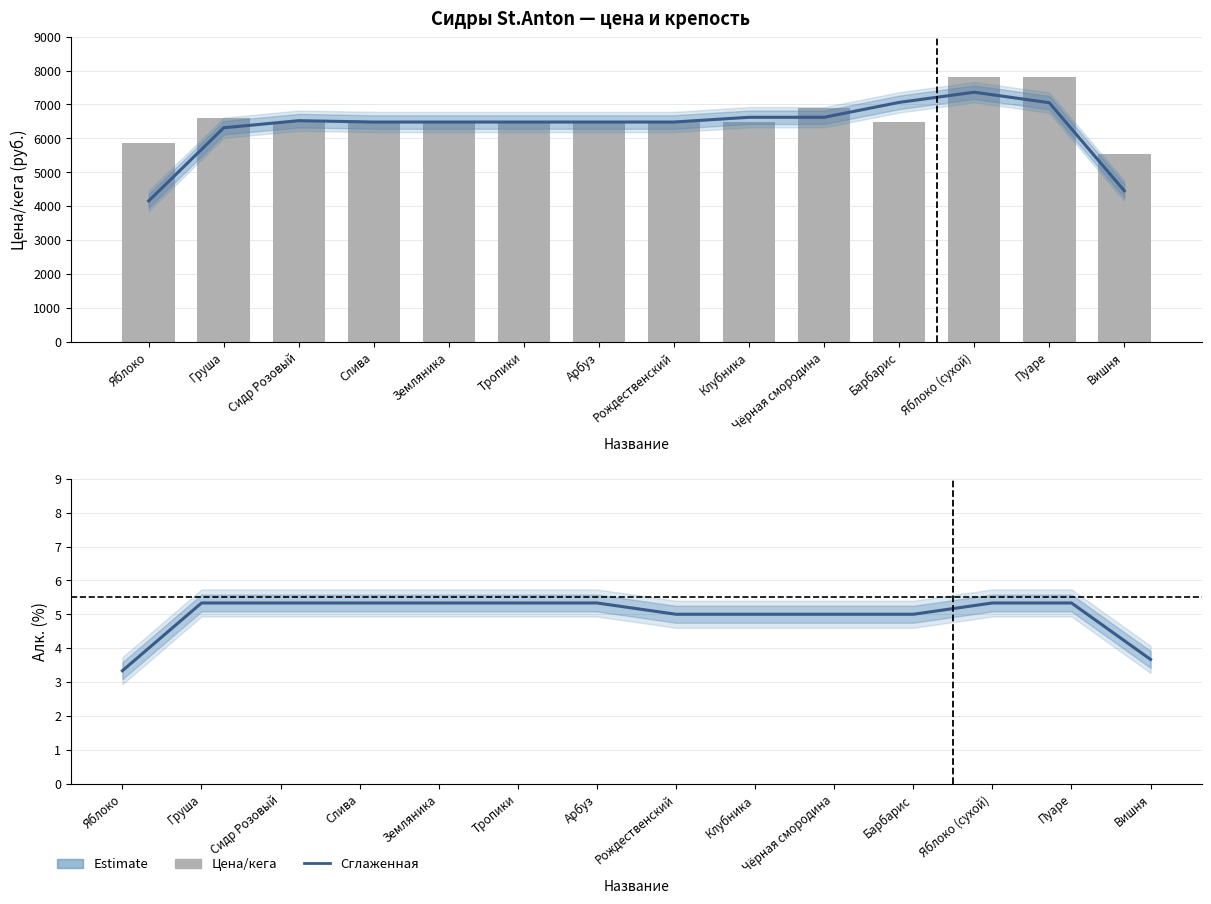

How many groups of bars are there?

14